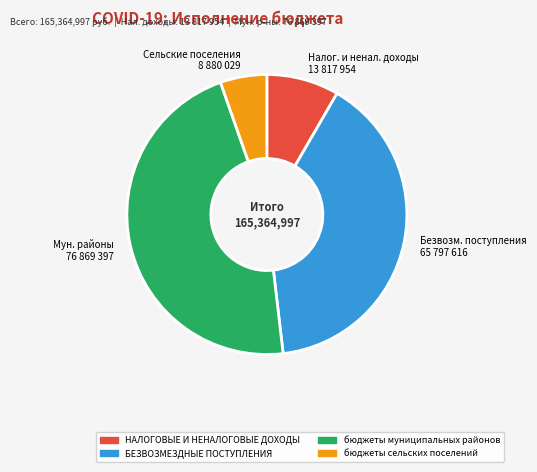

True or false: Сельские поселения 8 880 029 accounts for 5% of the total.

True